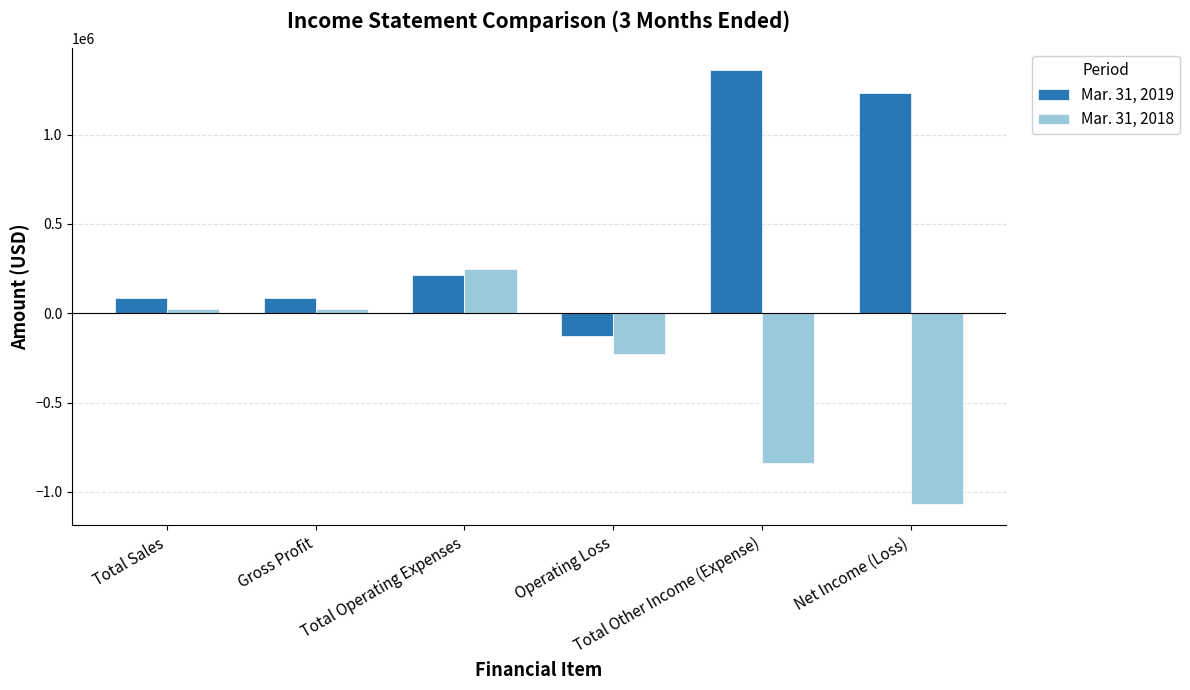

Is it true that Mar. 31, 2018 equals -276754 at Total Other Income (Expense)?

False